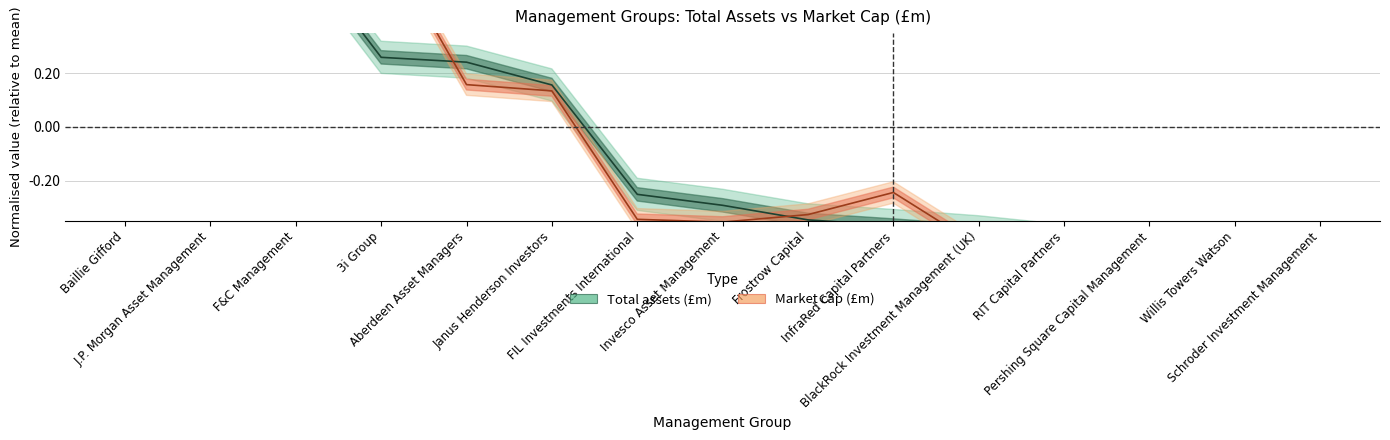

Which series changed the most between Willis Towers Watson and Schroder Investment Management?

Market cap (£m)